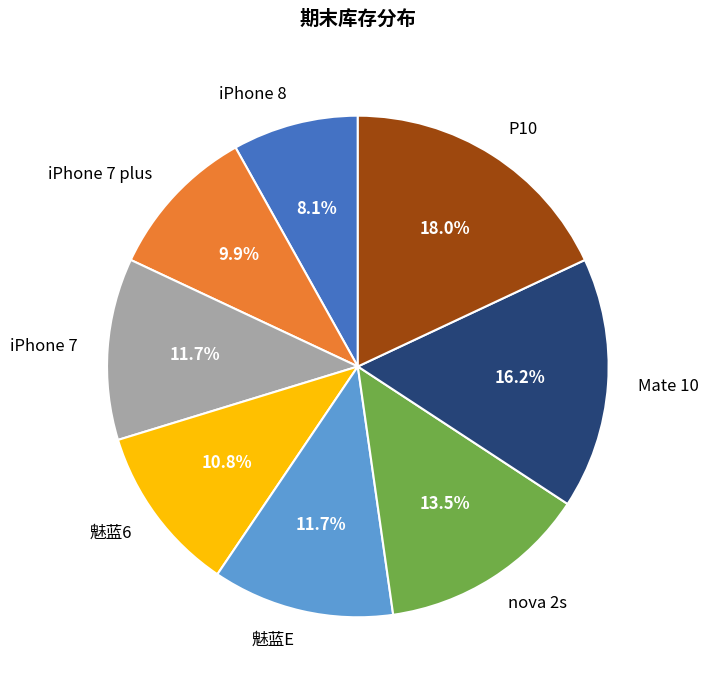

Which slice is the smallest?

iPhone 8